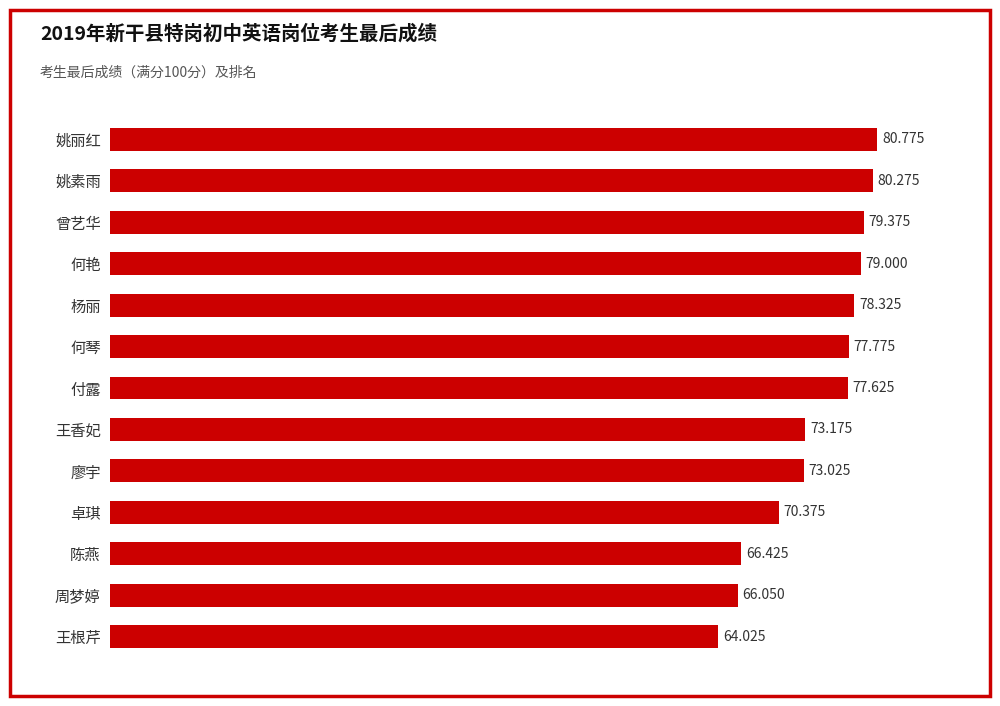

Which category has the lowest value across all series?

王根芹